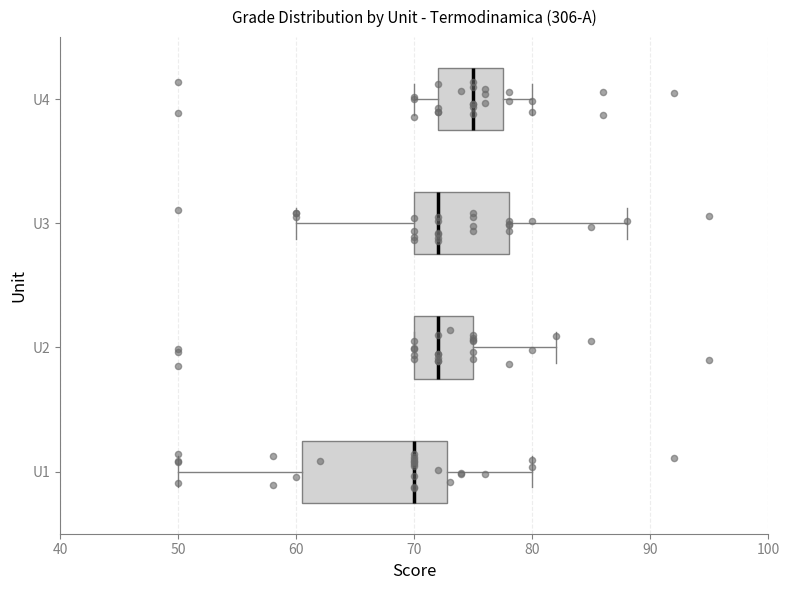

Reading bottom to top, read every box against the x-axis: the position of its median line, the range the box covers, and the ends of its whiskers. The values are not printed on the chart, so give them approximately, as read against the axis.

U1: median 70, box 61 to 73, whiskers 50 to 80
U2: median 72, box 70 to 75, whiskers 70 to 82
U3: median 72, box 70 to 78, whiskers 60 to 88
U4: median 75, box 72 to 78, whiskers 70 to 80